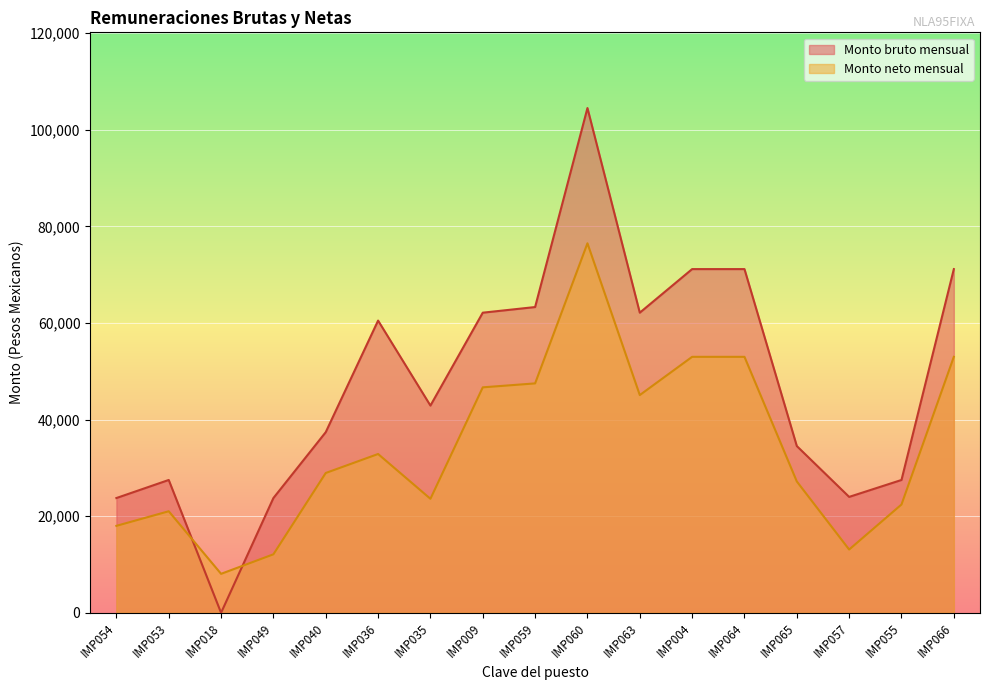

The Monto neto mensual series shows 48314.1 at IMP060. True or false?

False